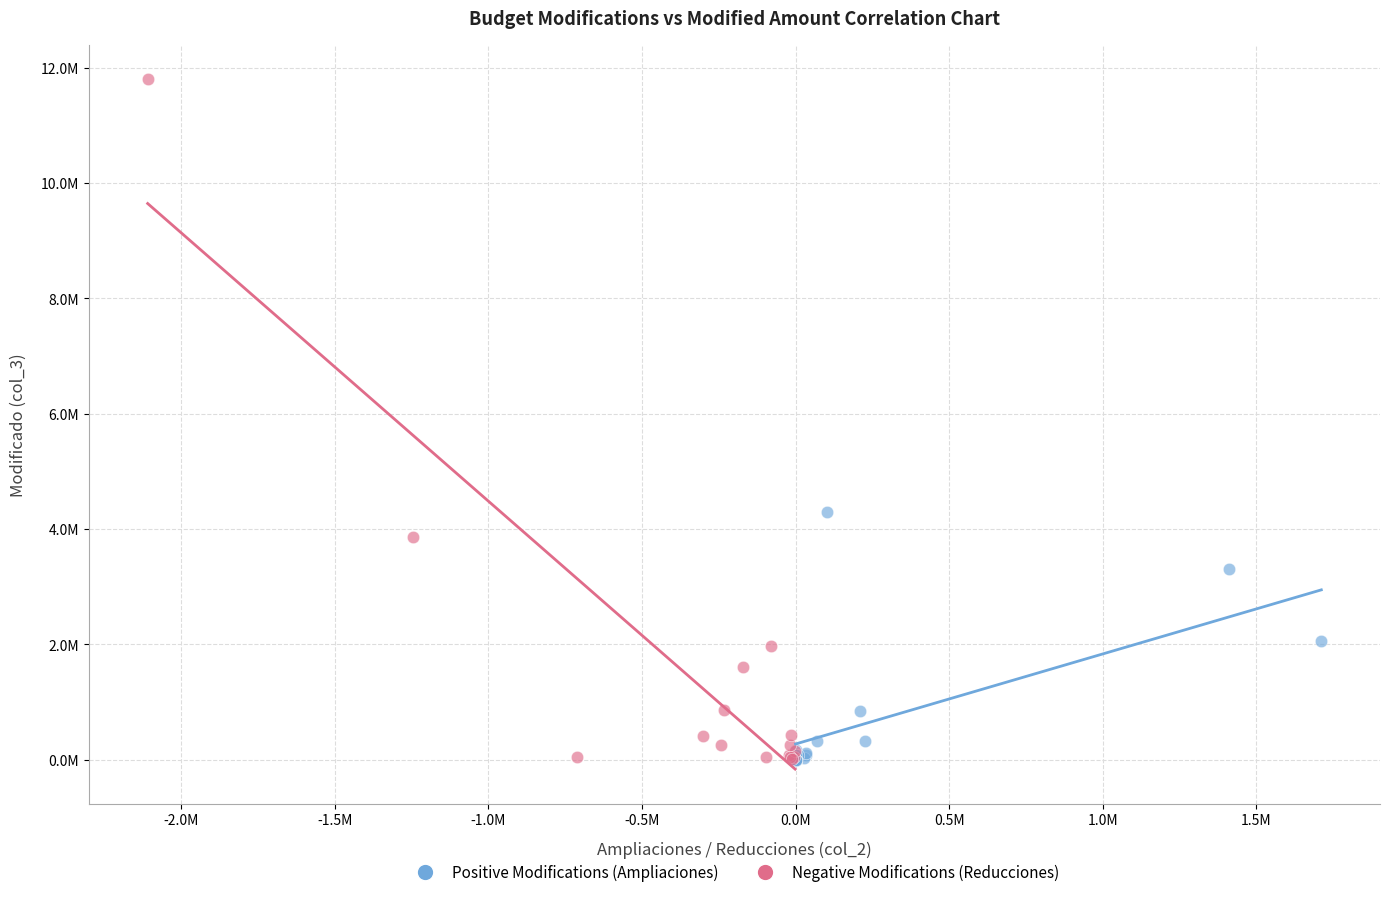

Which series has the largest Y range (max minus min)?

Negative Modifications (Reducciones)